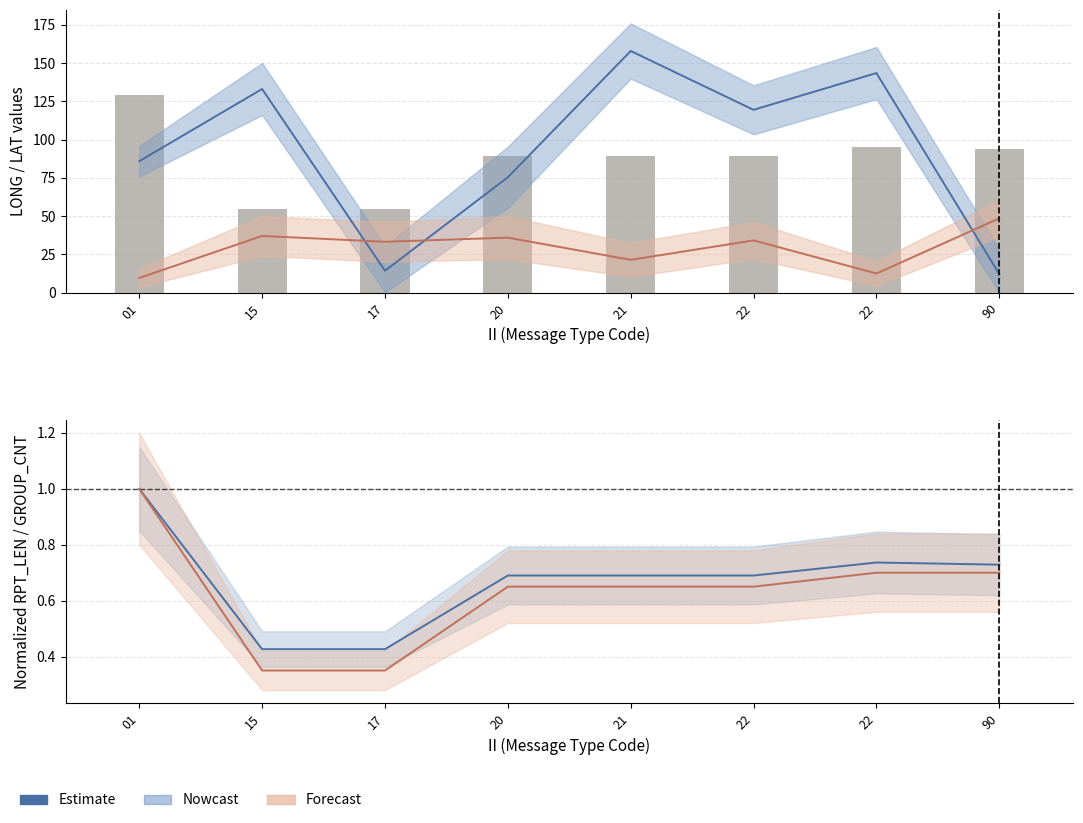

What is the value of the LAT estimate bar at the 1st from the left?

9.7